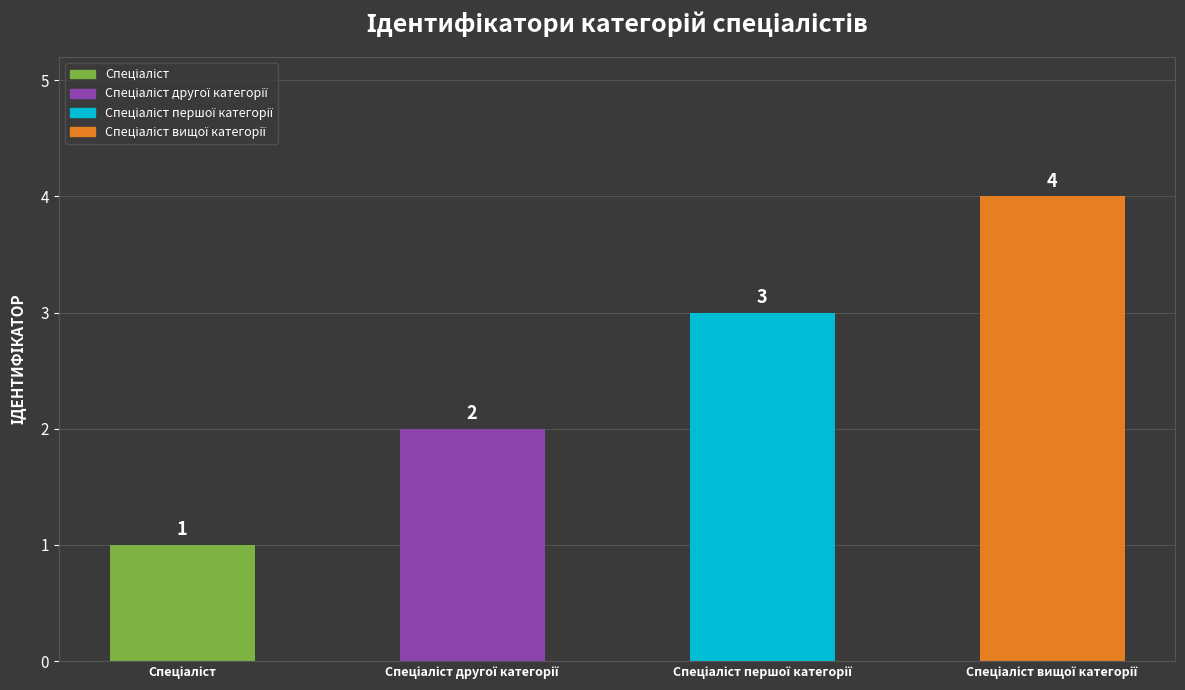

Count the number of categories in the chart.

4